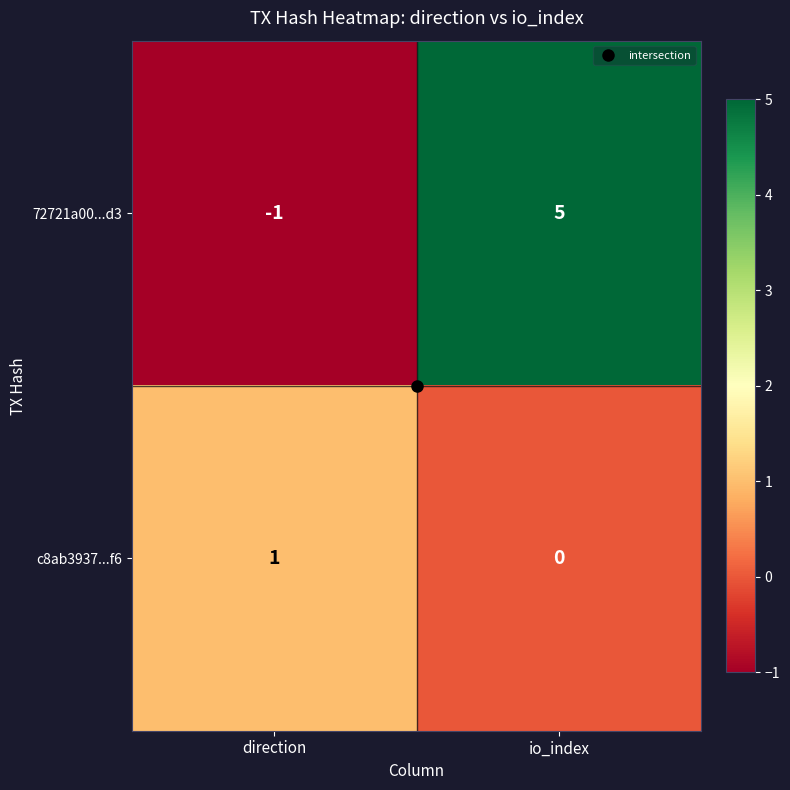

At how many categories does at least one series exceed 0?

2